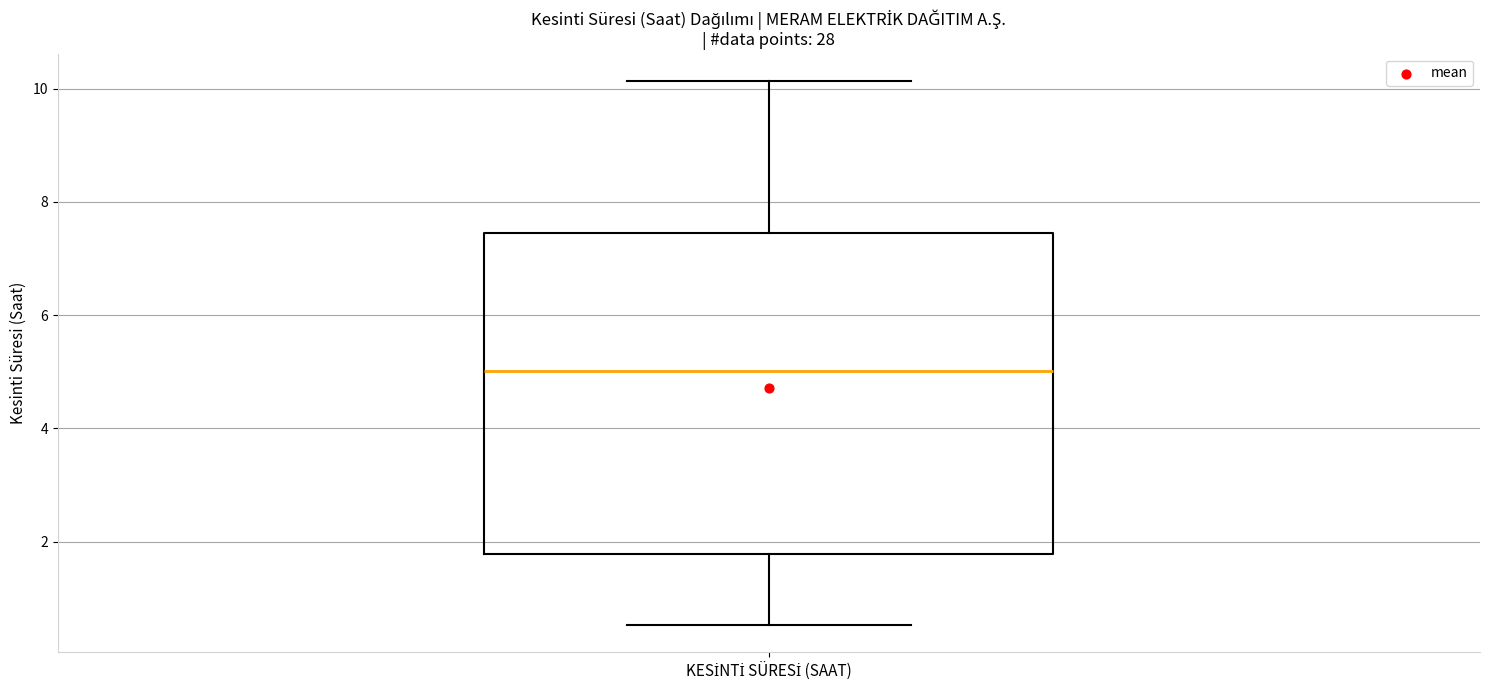

Transcribe this box plot: give where the median line is, the range the box spans, and where the two whiskers end, as read against the y-axis. The values are not printed on the chart, so give them approximately, as read against the axis.

median 5.0, box 1.8 to 7.4, whiskers 0.6 to 10.2